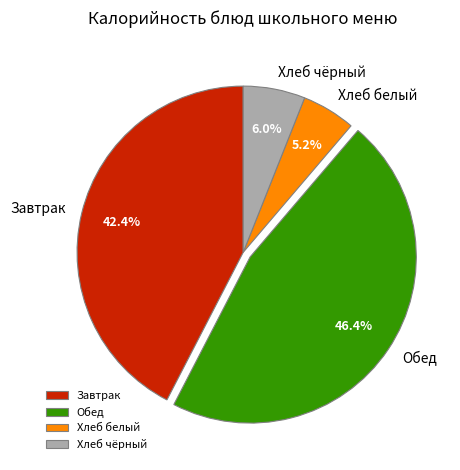

Combined, what portion of the pie is Хлеб чёрный and Обед?

52.4%